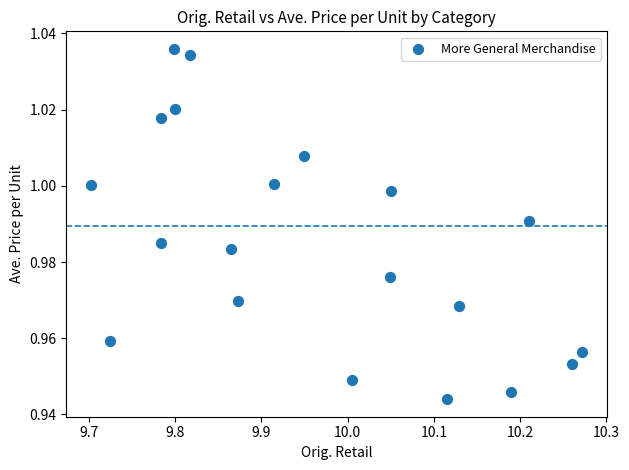

What is the range of X values (max minus min)?

0.6